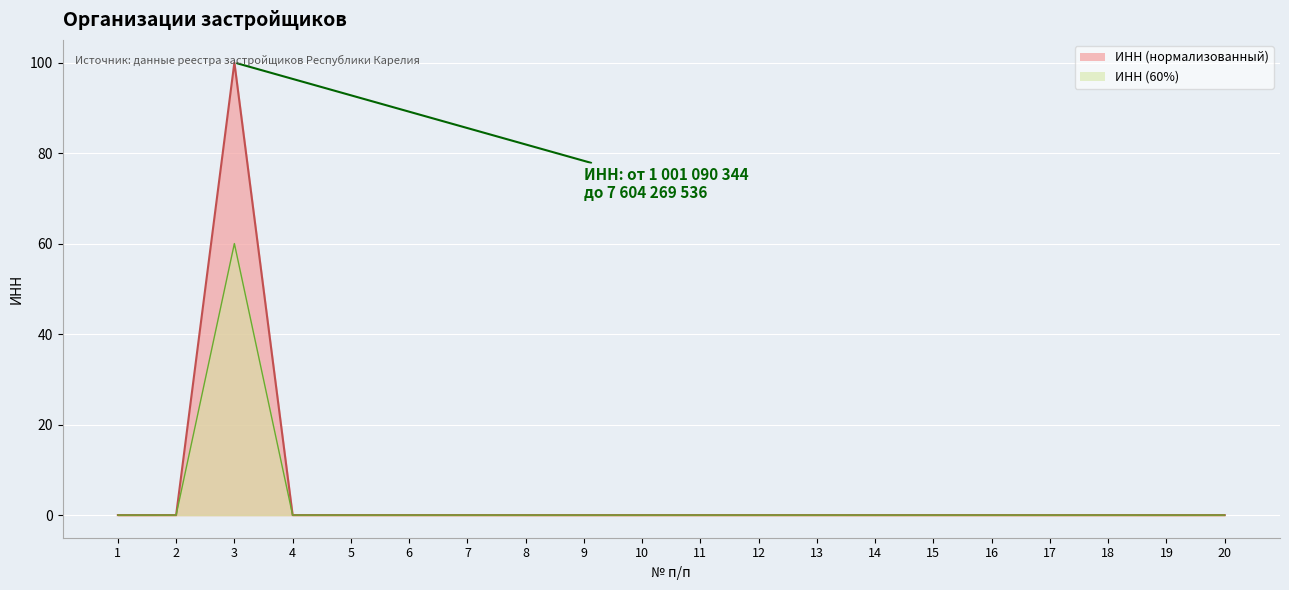

At which category is the sum across all series the highest?

3